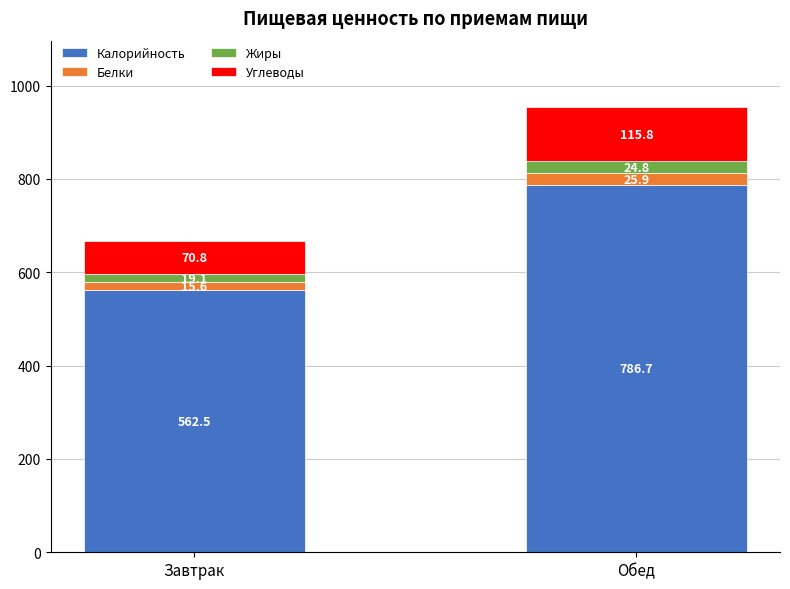

Are the bars horizontal?

No